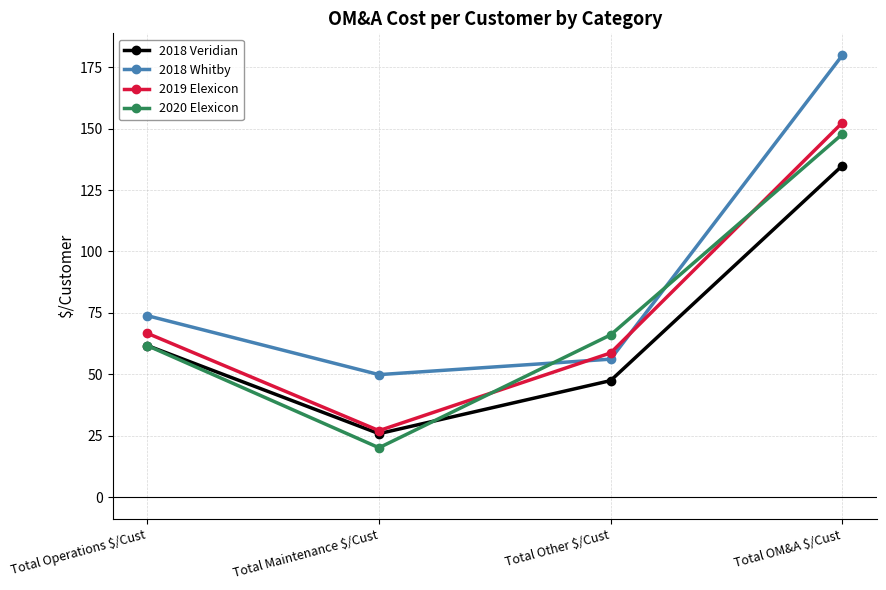

What is the sum of the 2018 Whitby values at Total Maintenance $/Cust and Total Operations $/Cust?

123.7